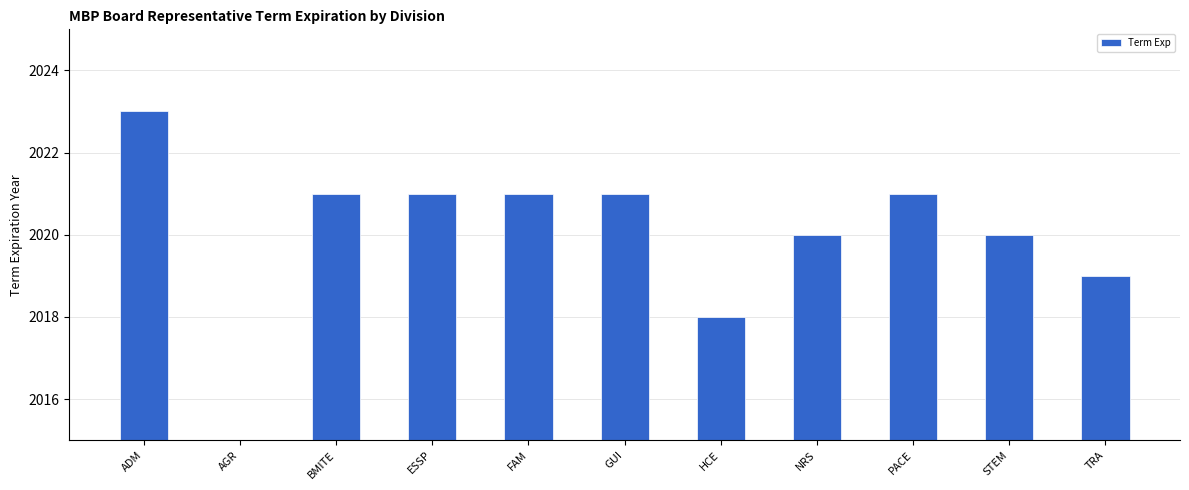

What is the difference between the values at AGR and TRA?

2019